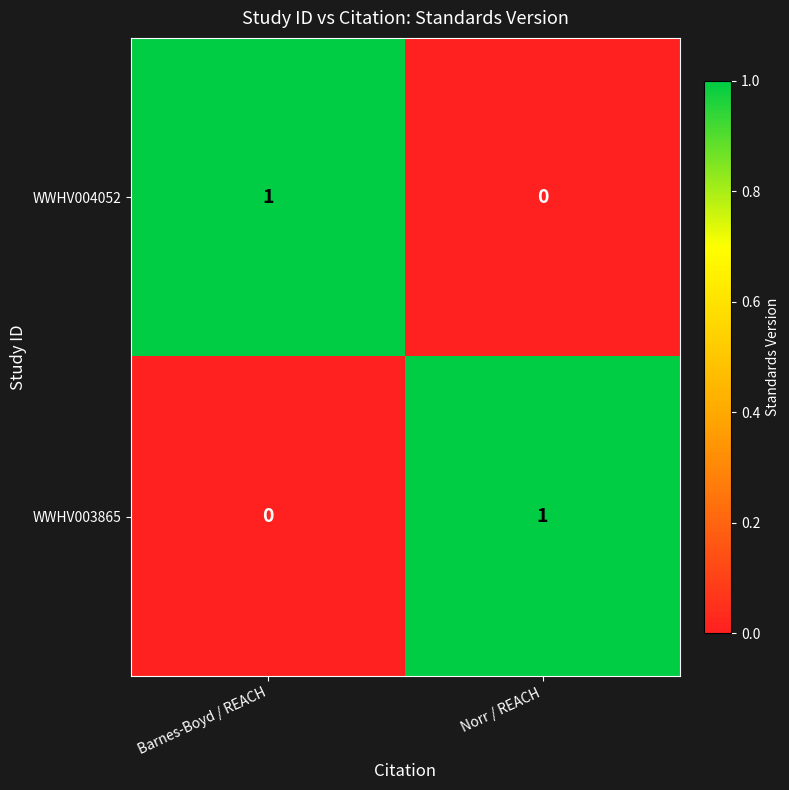

At which label does WWHV003865 reach its peak?

Norr / REACH